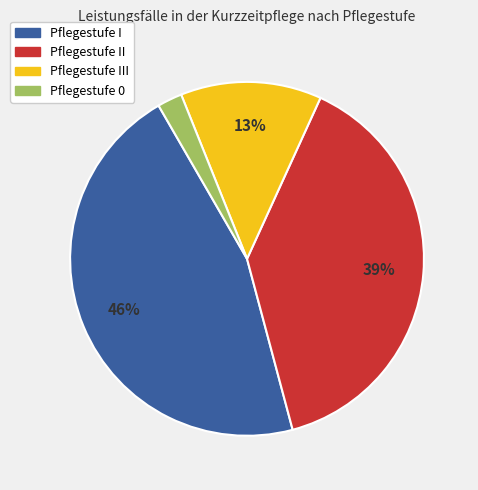

To the nearest percent, what is the average slice percentage?

25%